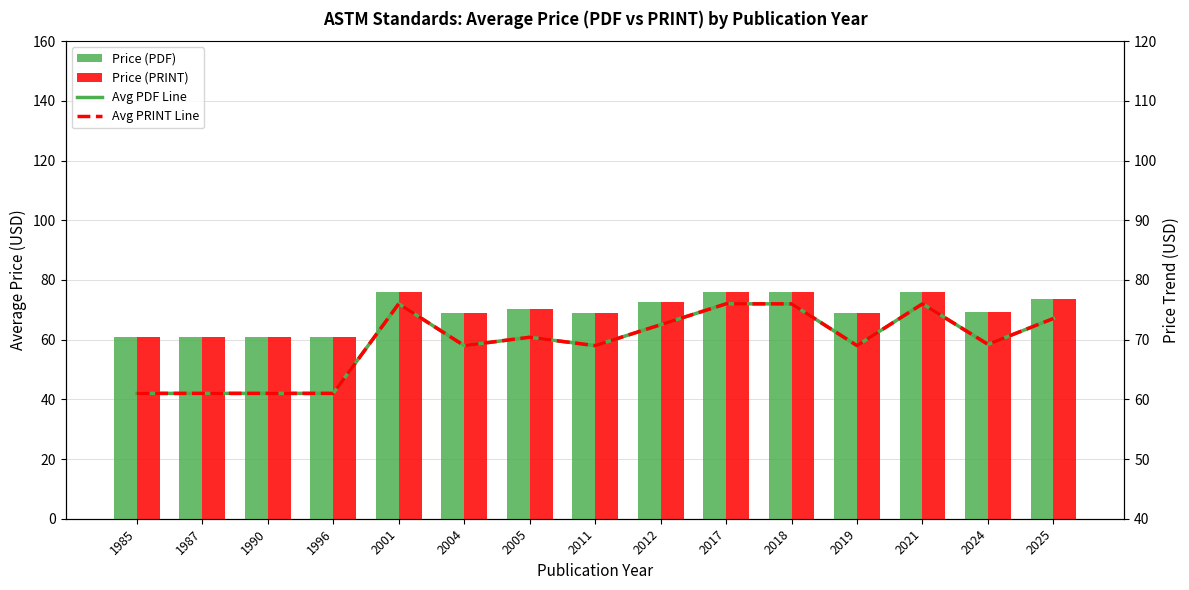

Between 1987 and 2004, which series saw the biggest shift?

Price (PDF)